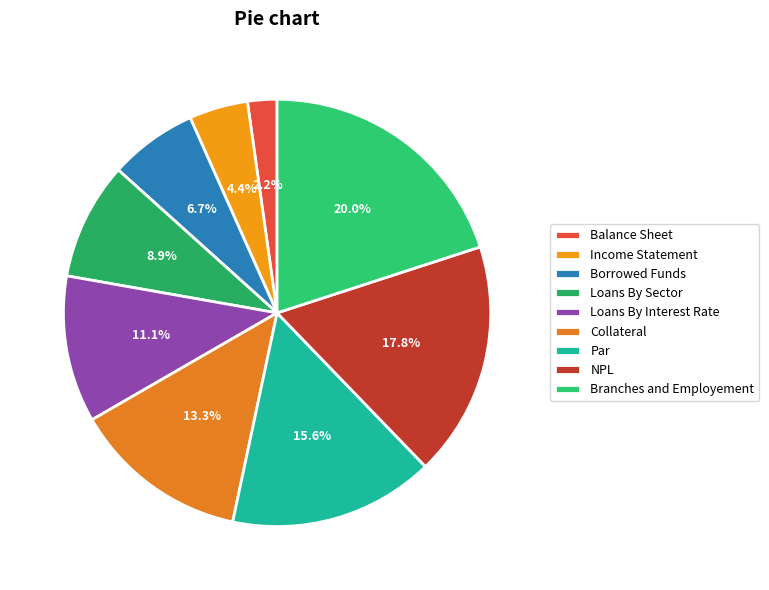

Does Par account for over 50% of the chart?

No